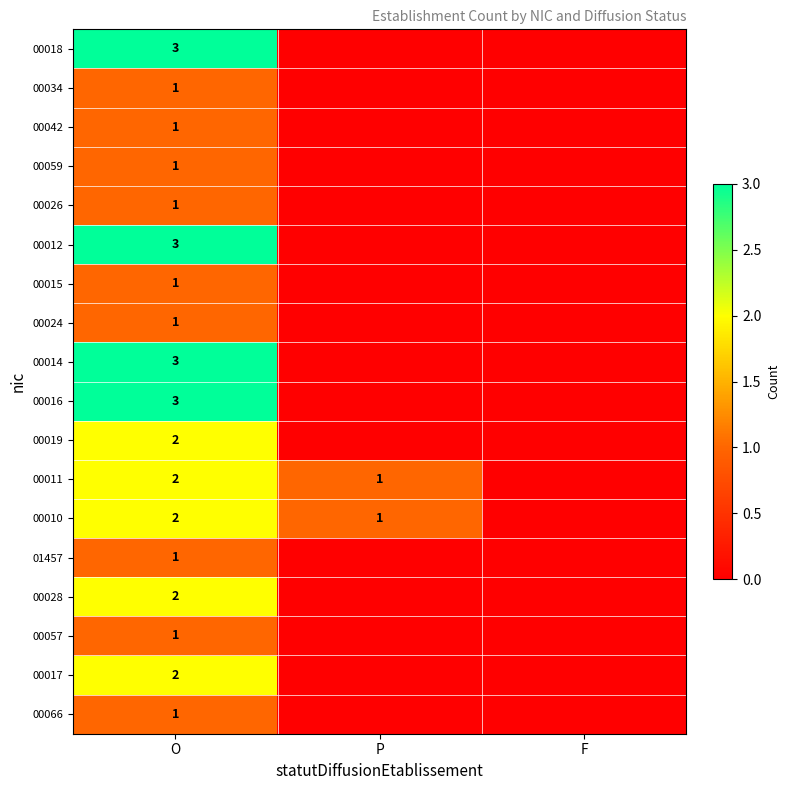

The 00028 series shows 2 at O. True or false?

True